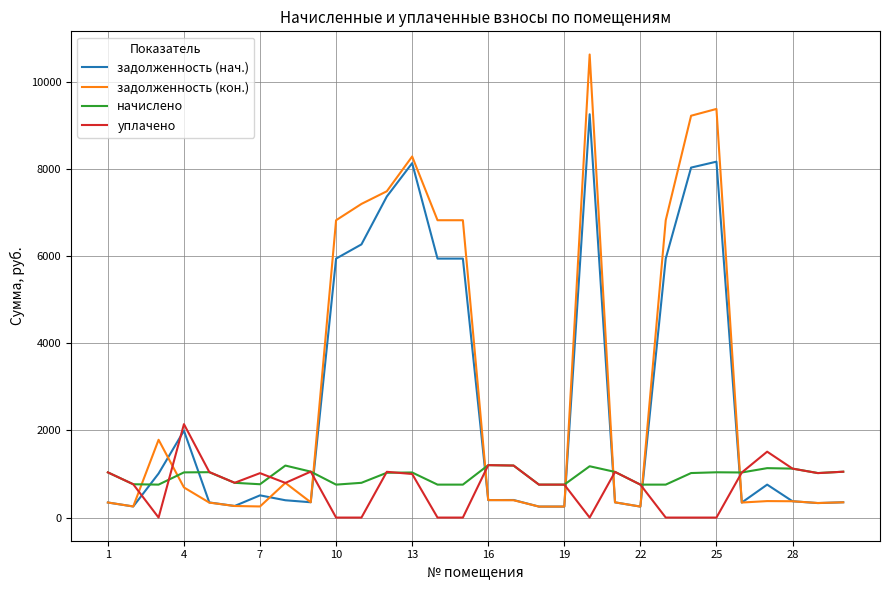

How many intersections are there between начислено and задолженность (кон.)?

8